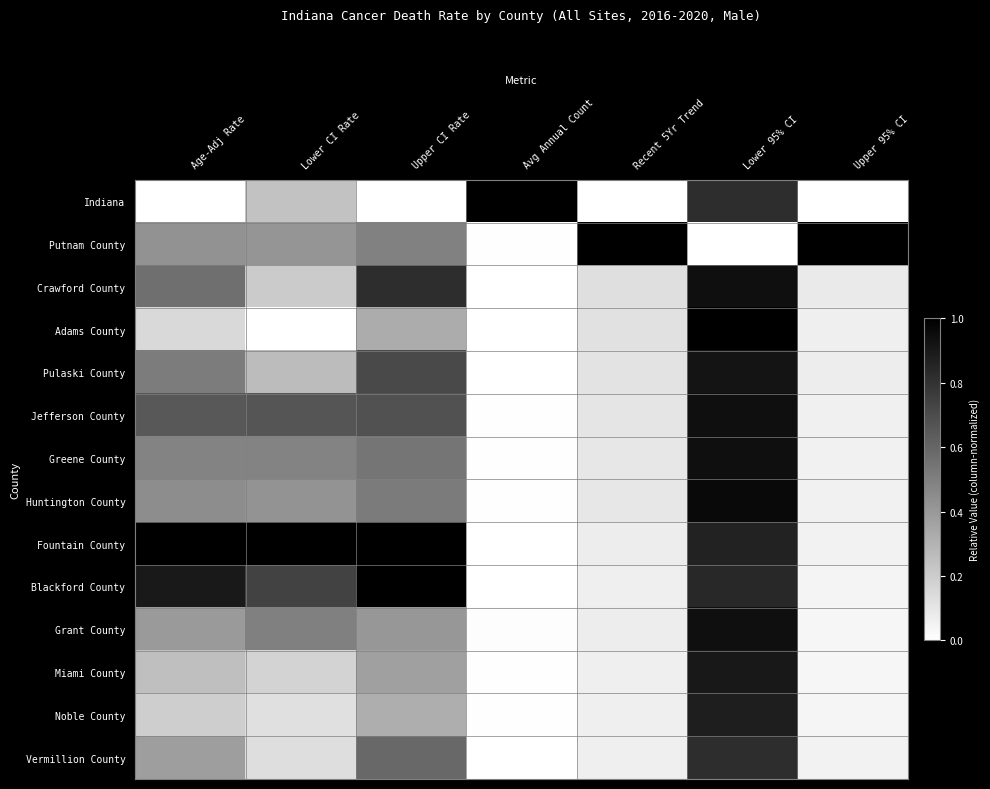

List the series in order of their peak value, lowest first.

Vermillion County, Noble County, Miami County, Pulaski County, Crawford County, Jefferson County, Greene County, Grant County, Huntington County, Indiana, Putnam County, Adams County, Fountain County, Blackford County